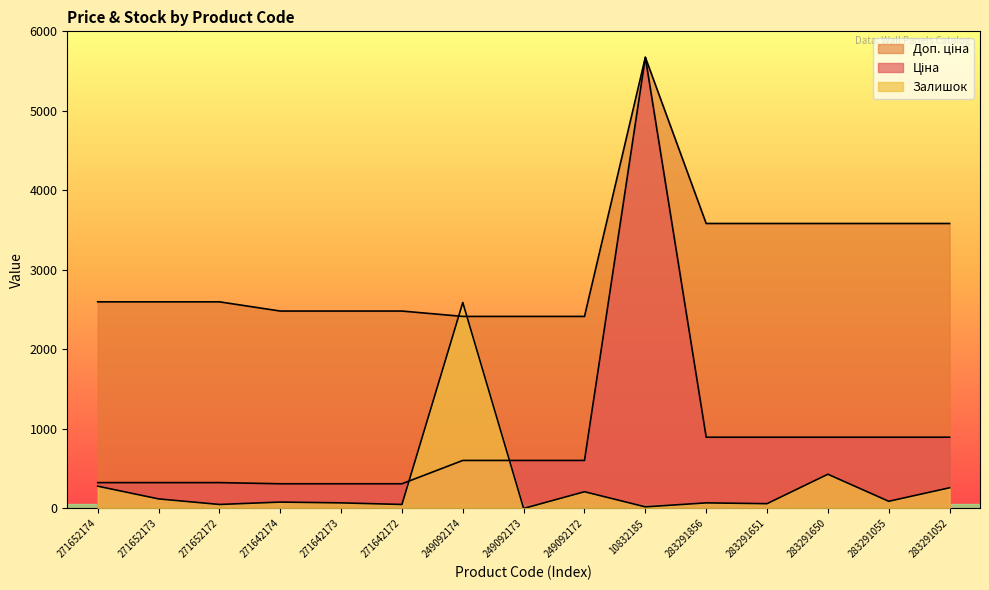

Between 249092172 and 10832185, which series saw the biggest shift?

Ціна